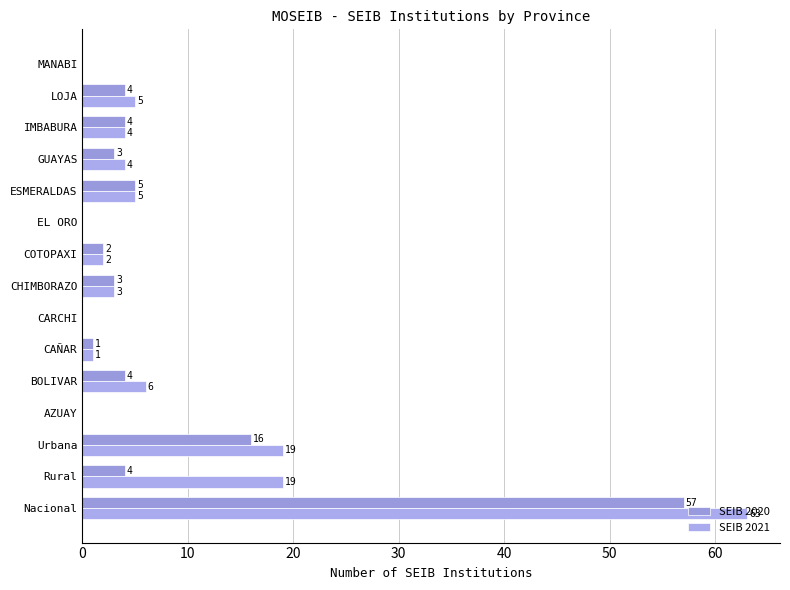

How many series are shown in this chart?

2